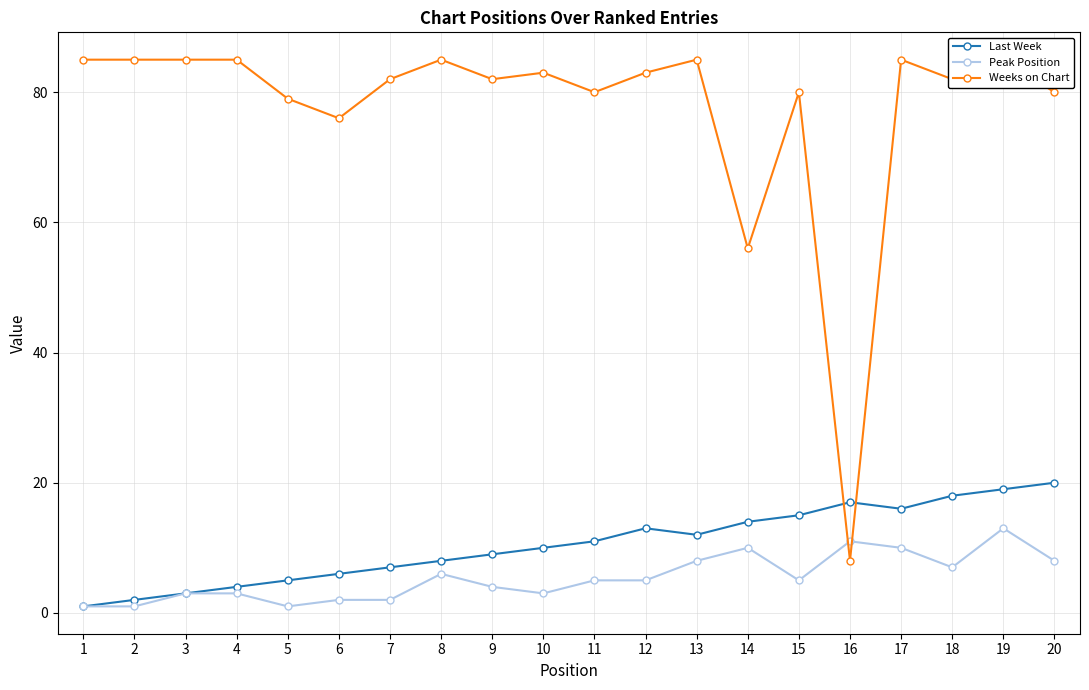

What is the value of the Peak Position point at the 2nd from the left?

1